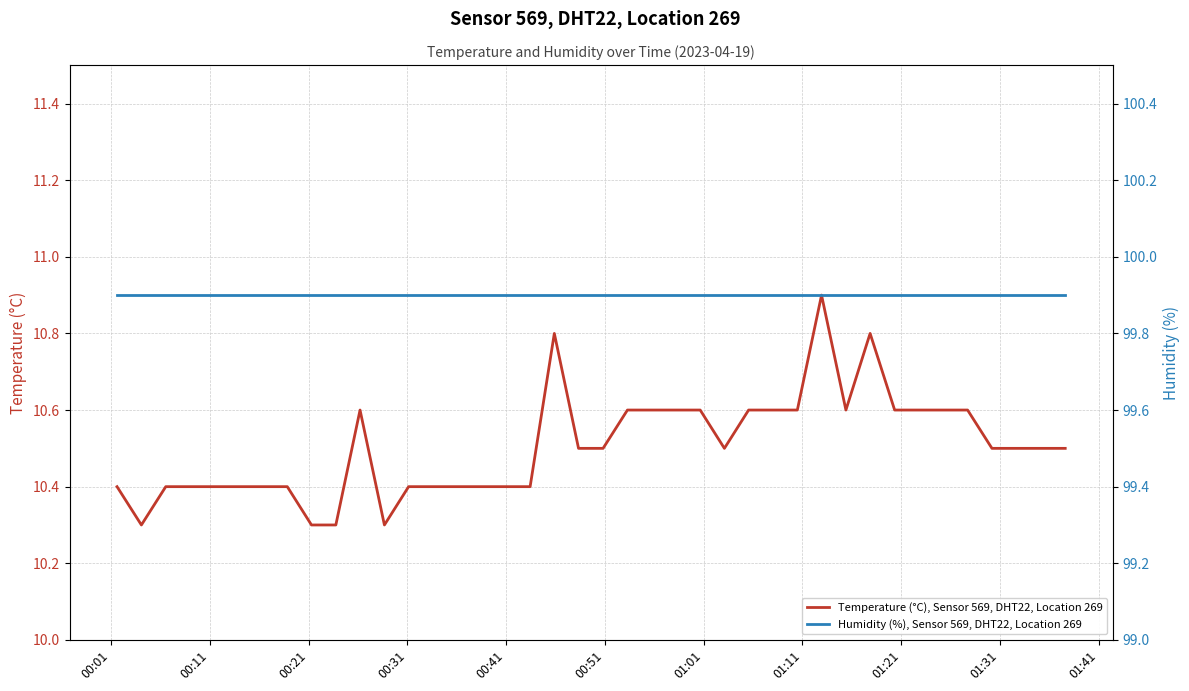

True or false: Temperature (°C), Sensor 569, DHT22, Location 269 has more than 2 points higher than both neighbors.

True